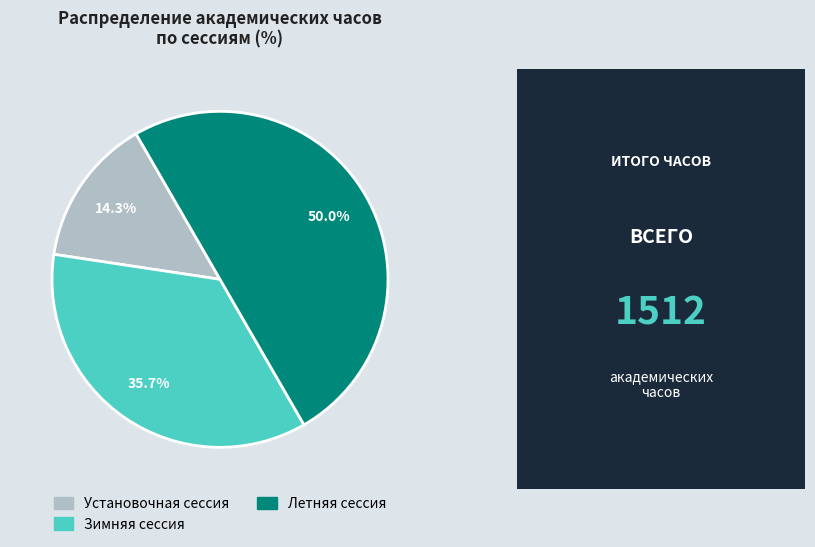

The Летняя сессия slice represents 50% of the pie. True or false?

True